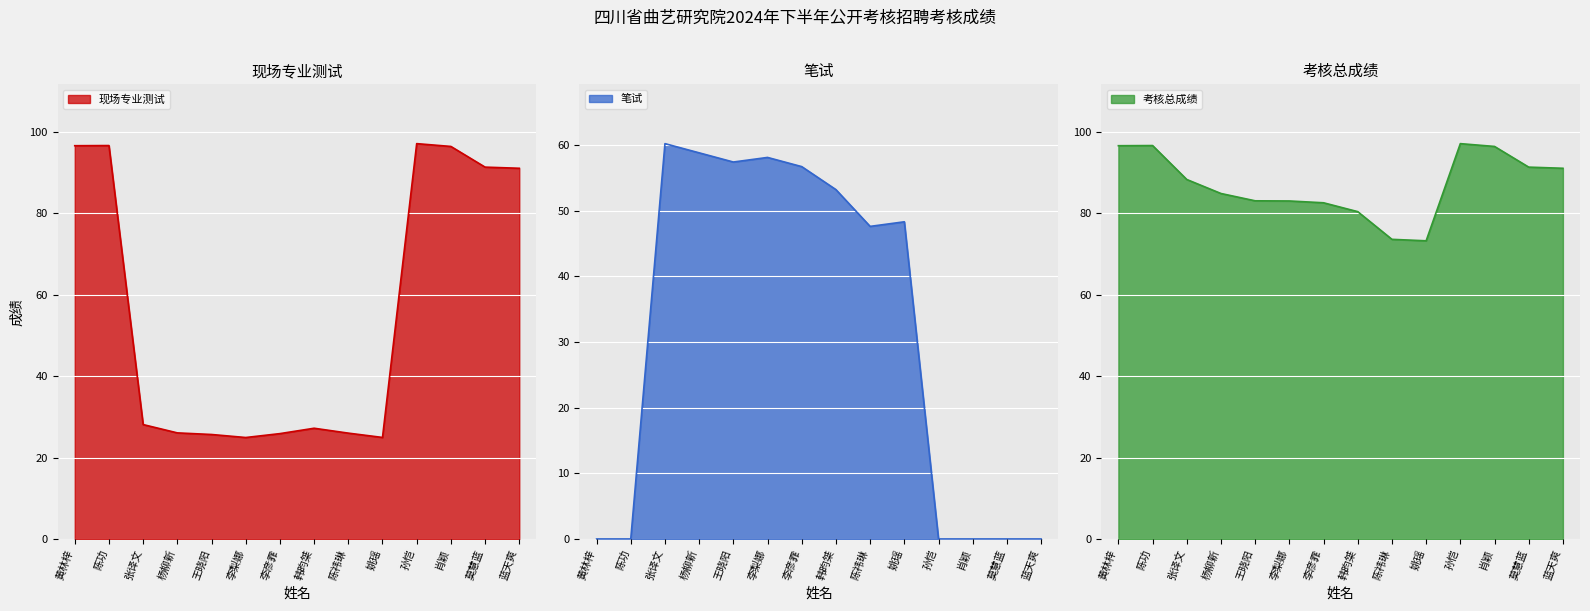

Which series changed the most between 陈祎琳 and 肖颖?

现场专业测试